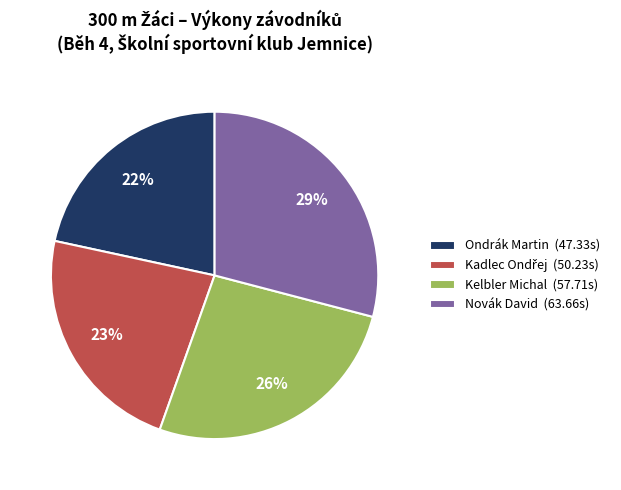

Is it true that Ondrák Martin is 22% of the pie?

True